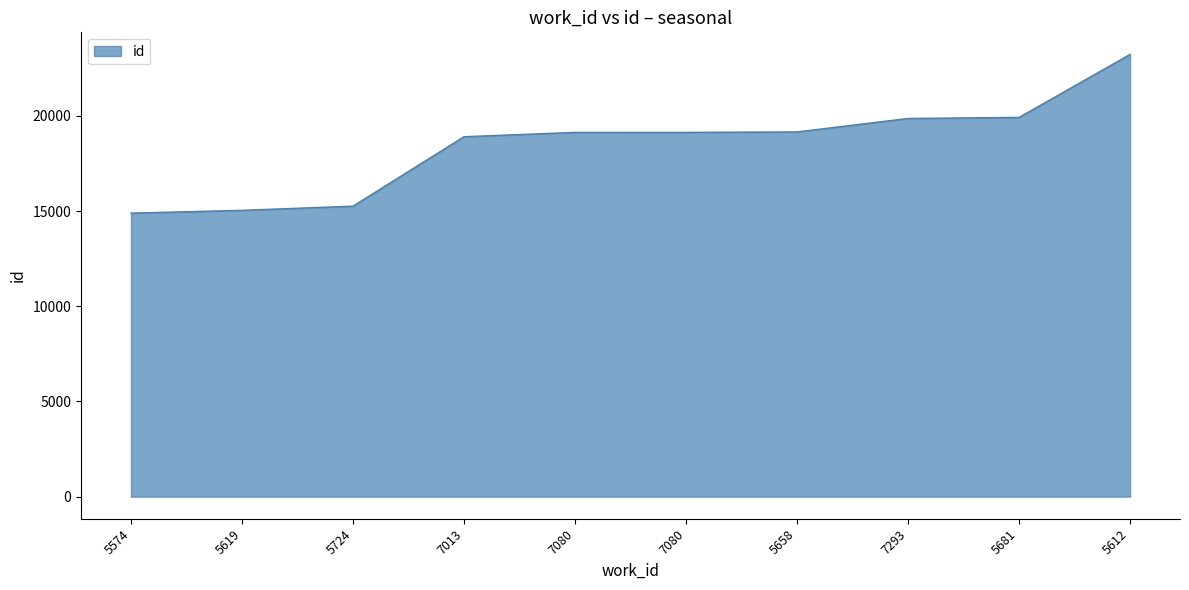

Reading left to right, list all the values displayed in this chart.

5574=14889	5619=15036	5724=15256	7013=18903	7080=19129	7080=19130	5658=19154	7293=19861	5681=19917	5612=23223